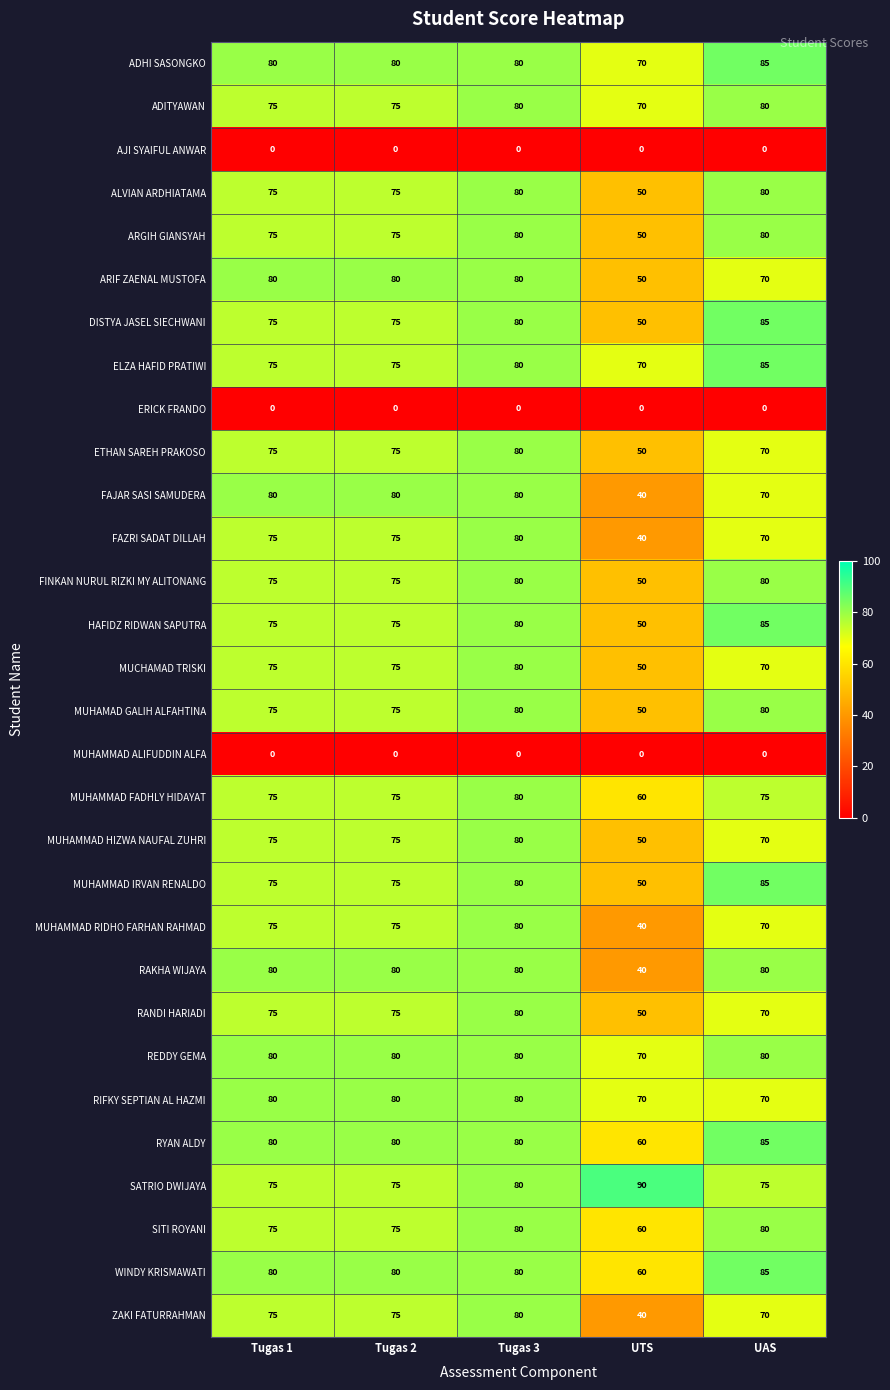

Is the value of ADHI SASONGKO at Tugas 2 greater than the value of RANDI HARIADI at Tugas 1?

Yes